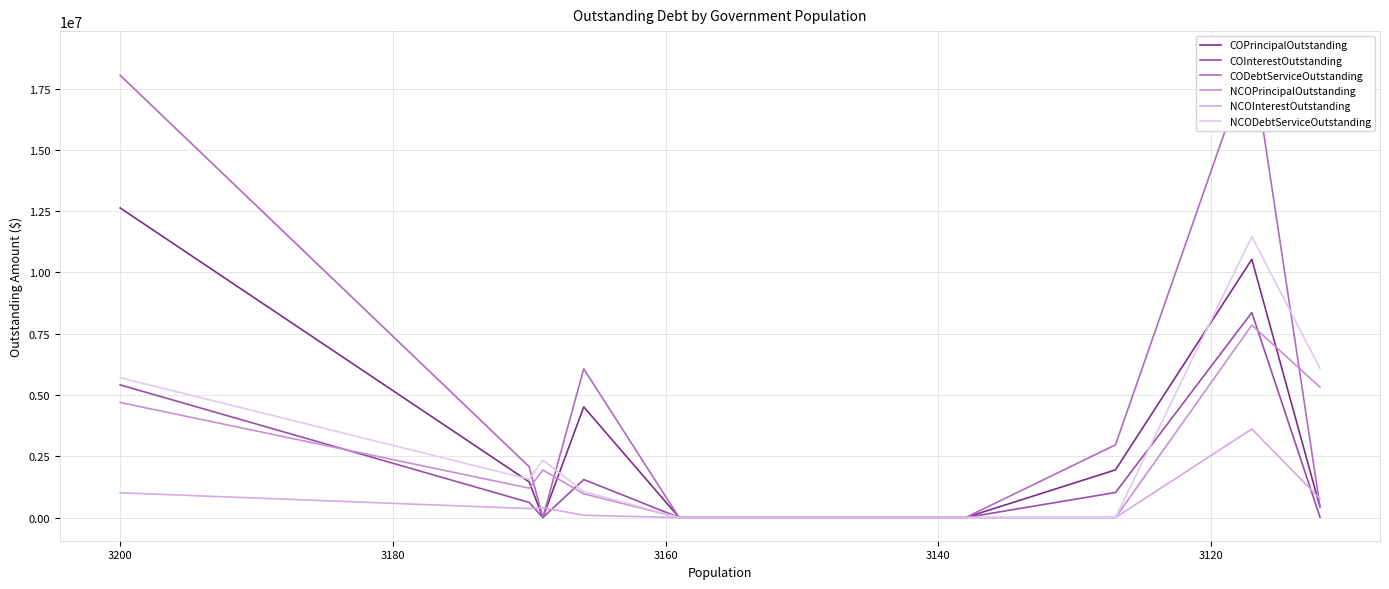

At how many categories does at least one series exceed 2424969?

5